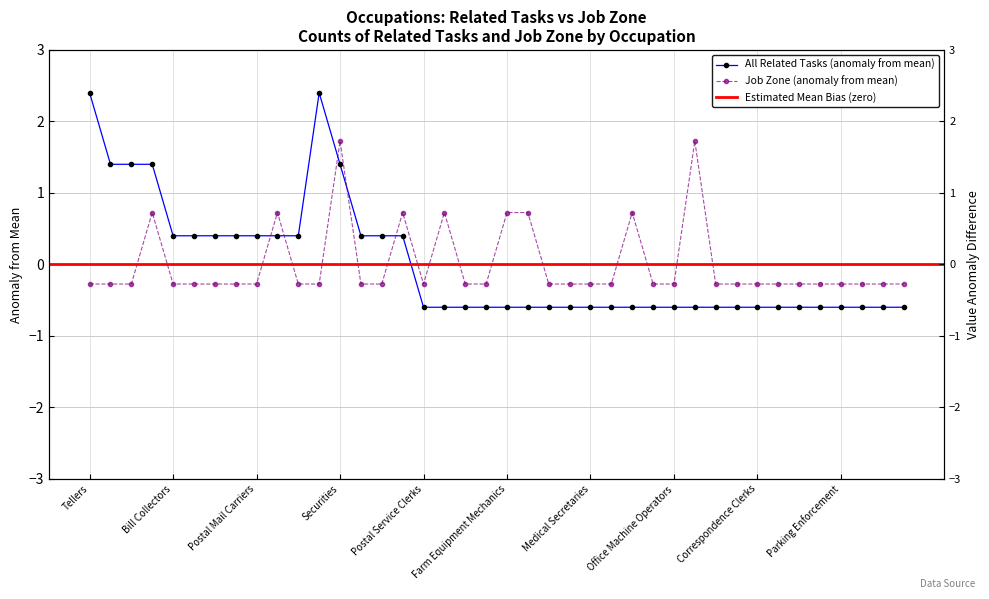

How many lines are shown in the chart?

2